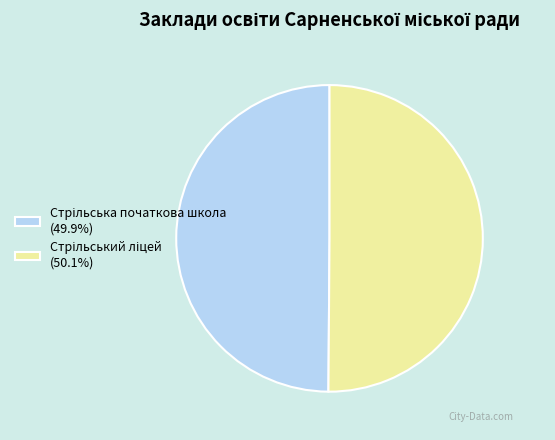

Which category has the biggest portion of the pie?

Стрільський ліцей